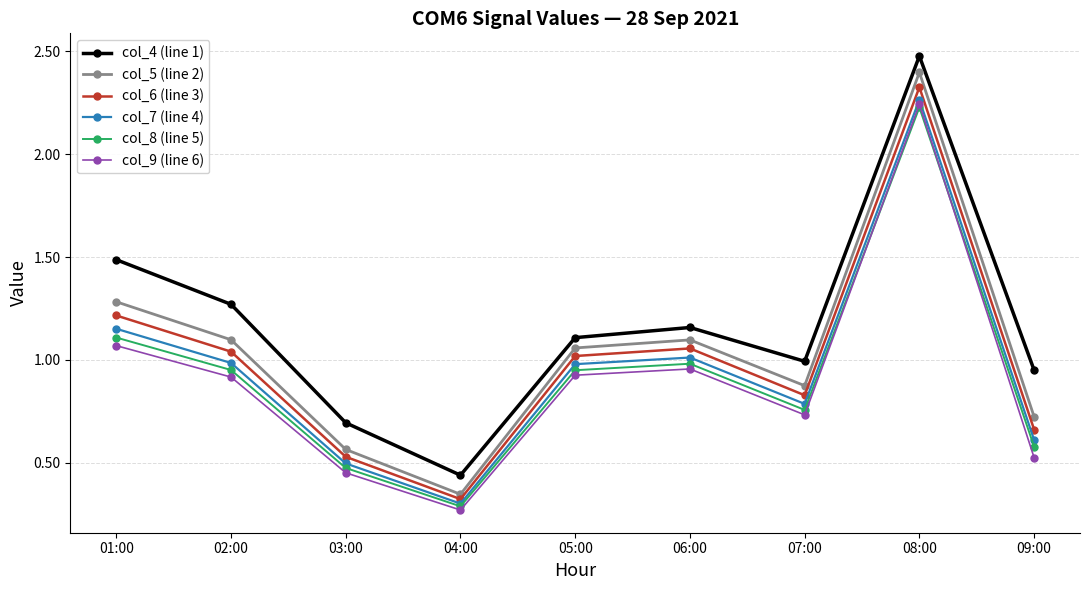

How many lines are shown in the chart?

6